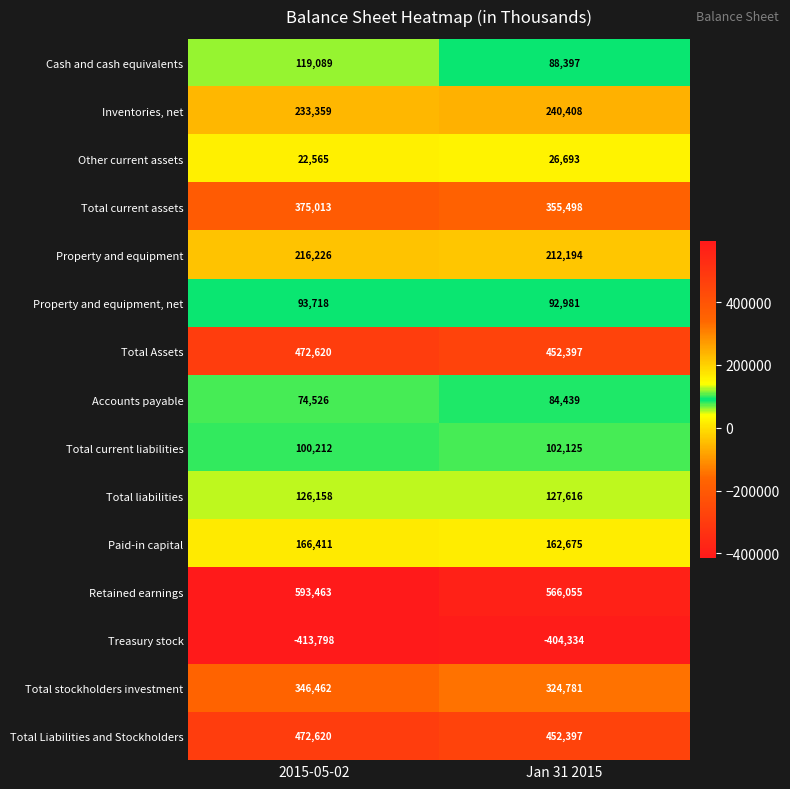

Rank the categories by Total Liabilities and Stockholders value from highest to lowest.

2015-05-02, Jan 31 2015